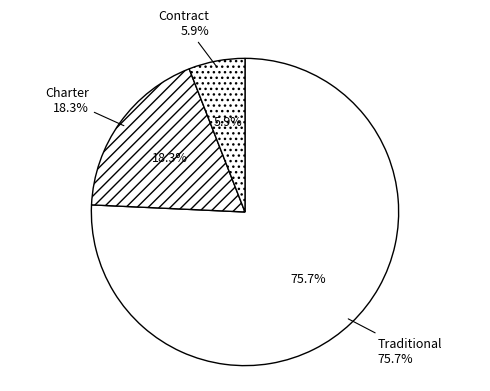

What is the smallest slice in the pie chart?

Contract